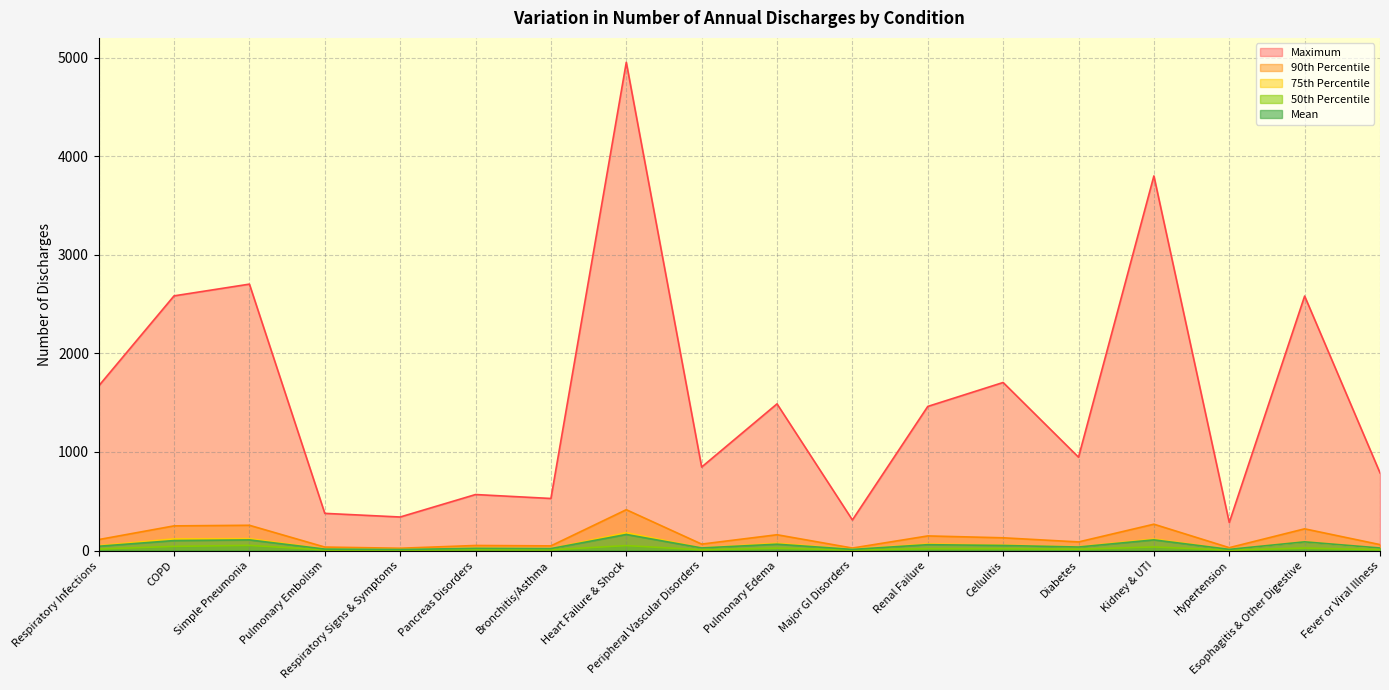

Read the 75th Percentile value at Fever or Viral Illness.

24.0